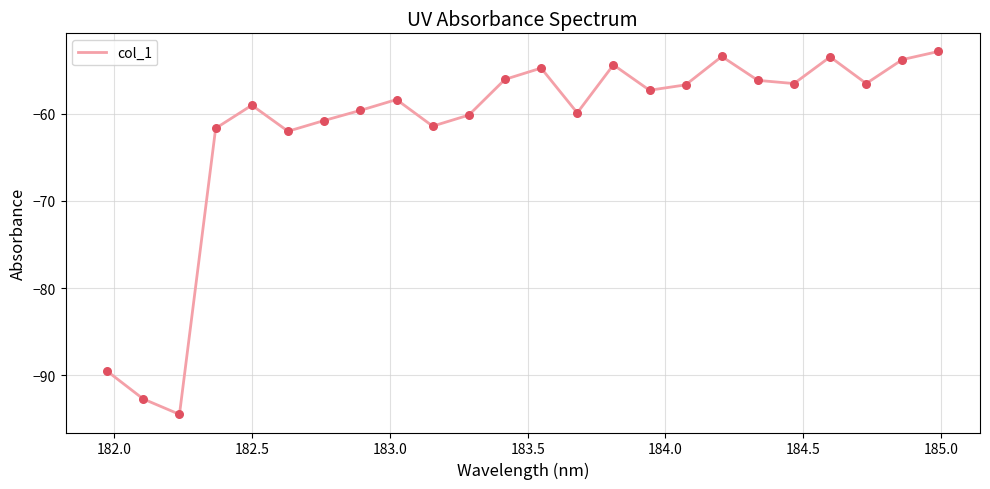

What is the maximum value shown in the chart?

-52.8